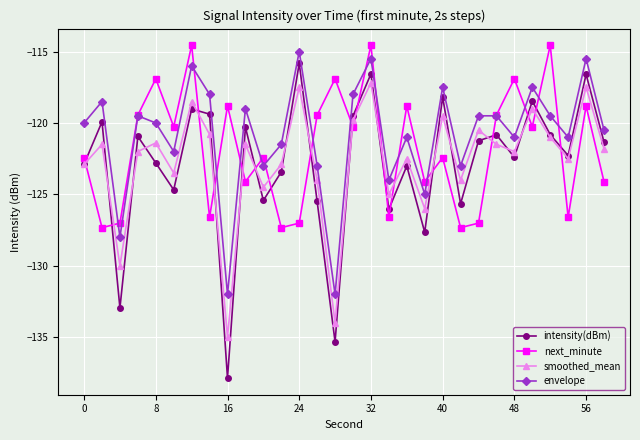

In next_minute, how many points are lower than both neighbors (excluding endpoints)?

11